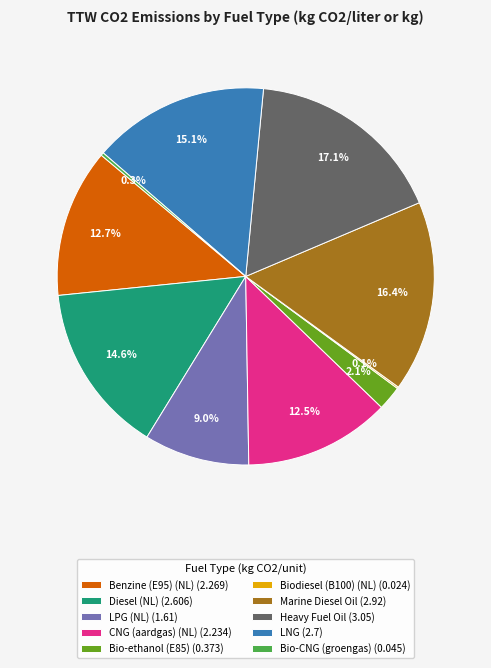

Which slice is the largest?

Heavy Fuel Oil